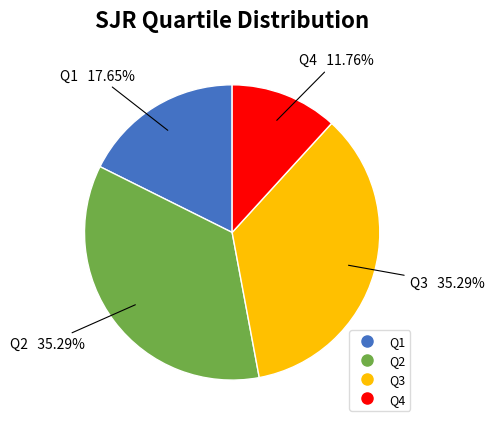

What is the smallest slice in the pie chart?

Q4